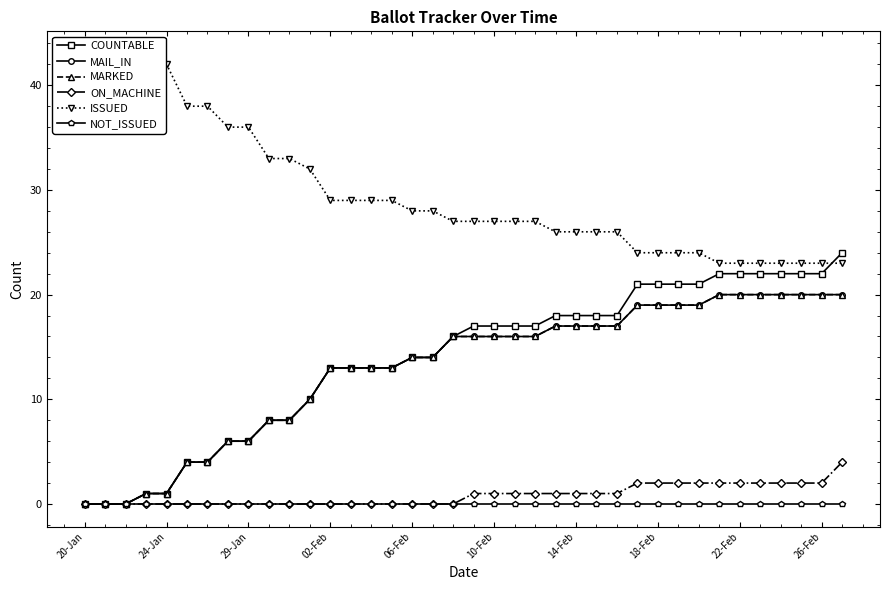

True or false: MARKED and ON_MACHINE cross at least once.

False